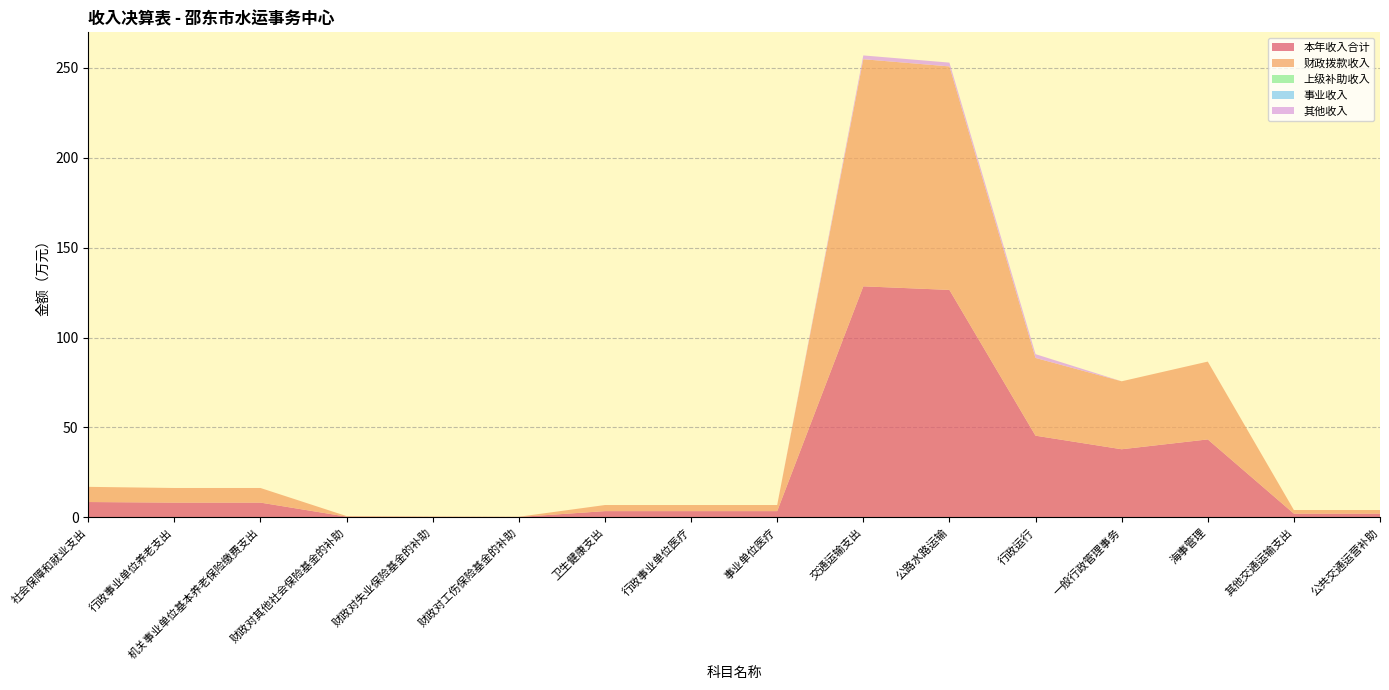

Reading left to right, extract all data points from this chart.

本年收入合计: 8.4	8.1	8.1	0.3	0.2	0.1	3.4	3.4	3.4	128.5	126.5	45.4	37.8	43.3	2.0	2.0
财政拨款收入: 8.4	8.1	8.1	0.3	0.2	0.1	3.4	3.4	3.4	126.4	124.4	43.2	37.8	43.3	2.0	2.0
上级补助收入: 0.0	0.0	0.0	0.0	0.0	0.0	0.0	0.0	0.0	0.0	0.0	0.0	0.0	0.0	0.0	0.0
事业收入: 0.0	0.0	0.0	0.0	0.0	0.0	0.0	0.0	0.0	0.0	0.0	0.0	0.0	0.0	0.0	0.0
其他收入: 0.0	0.0	0.0	0.0	0.0	0.0	0.0	0.0	0.0	2.1	2.1	2.1	0.0	0.0	0.0	0.0